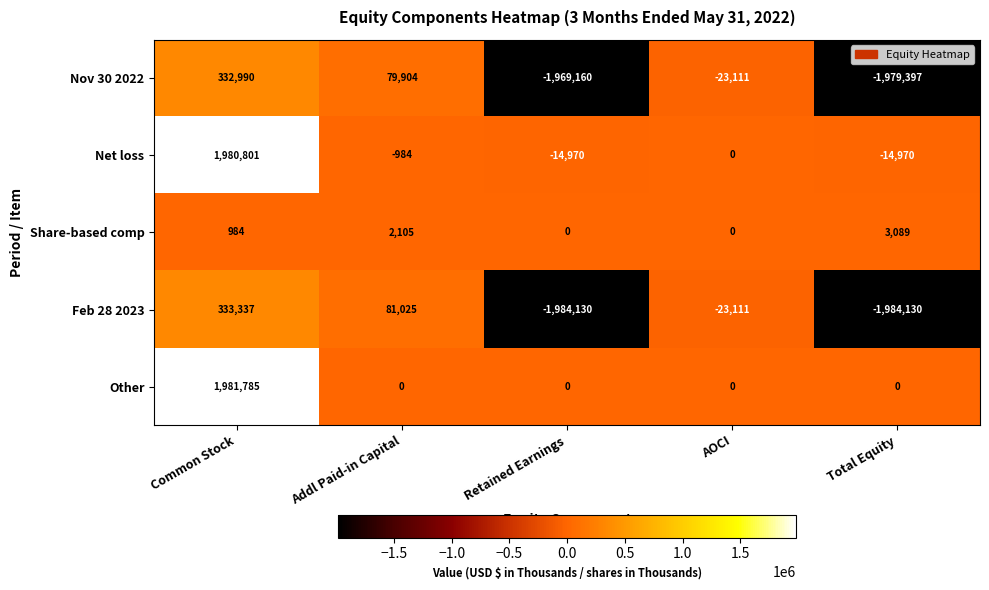

What is the difference between the Feb 28 2023 values at Total Equity and Addl Paid-in Capital?

2065155